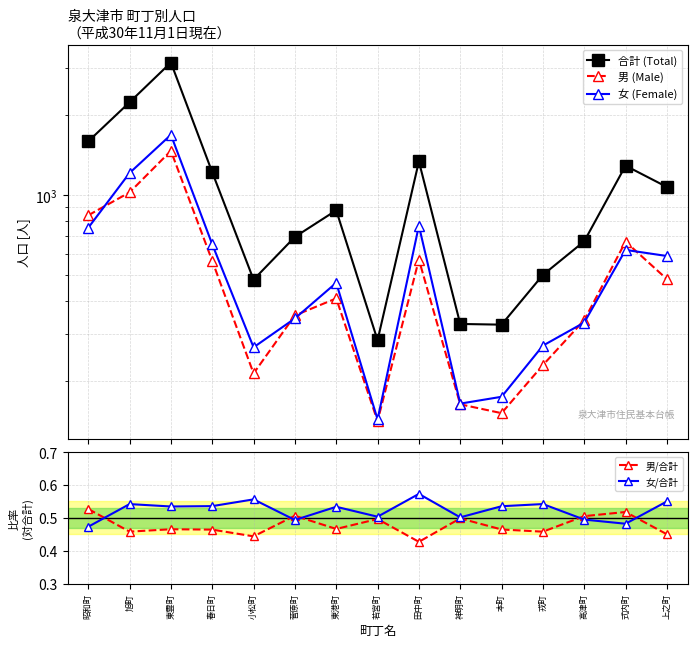

What is the difference between the 男 (Male) values at 田中町 and 本町?

420.0